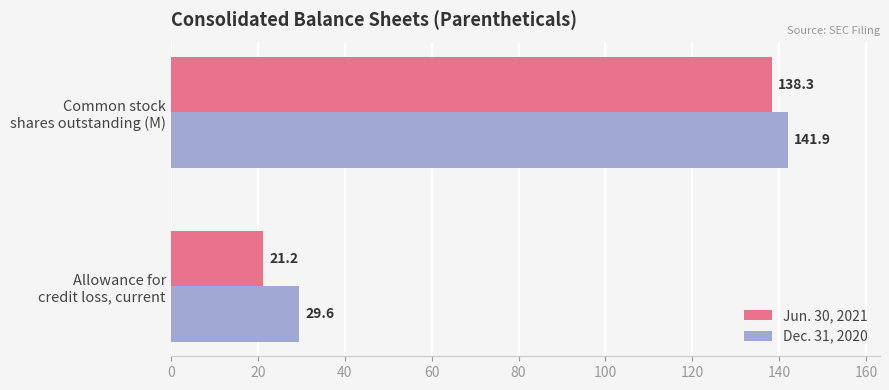

Rank the series by their maximum value, from highest to lowest.

Dec. 31, 2020, Jun. 30, 2021